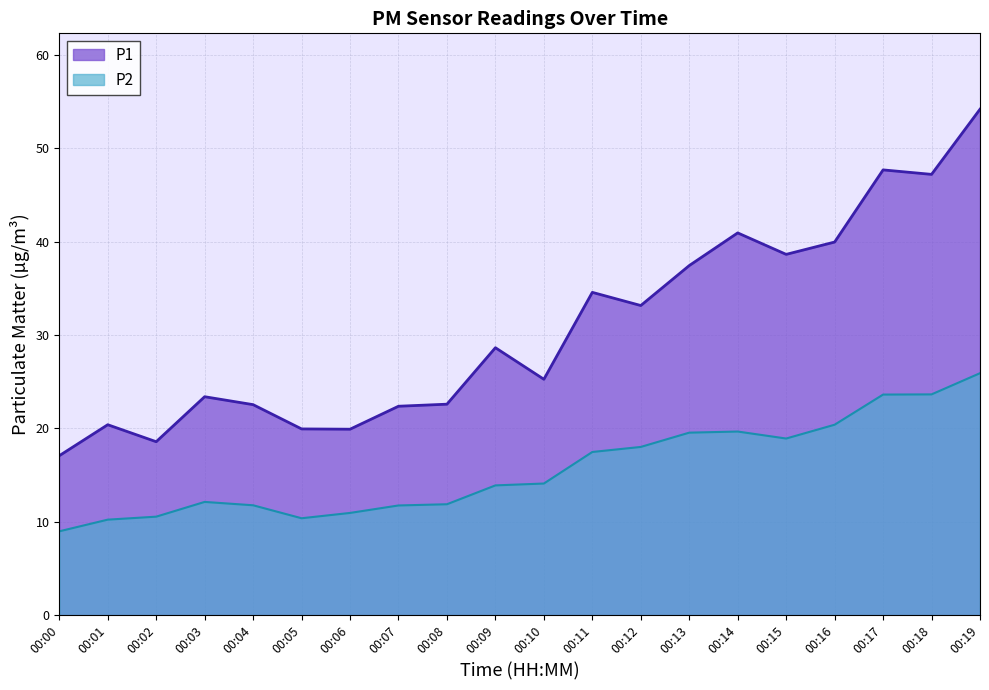

What is the value of the P2 point at the 8th from the left?

11.8